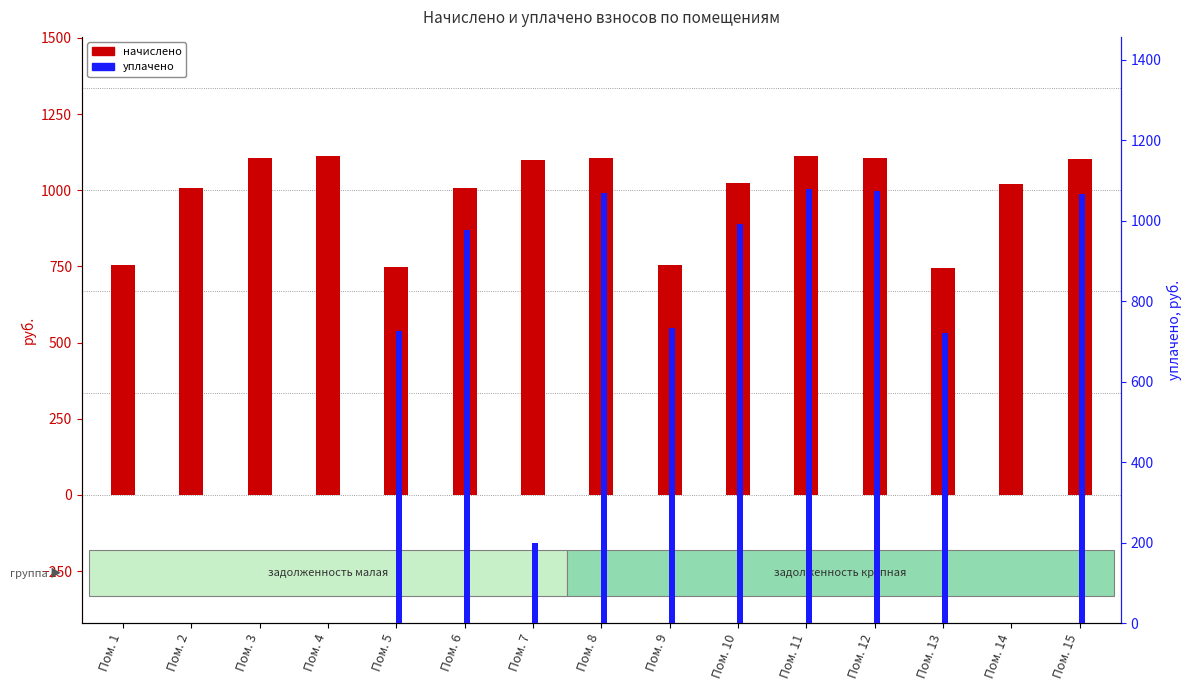

What is the value of the начислено bar at the 11th from the left?

1113.6